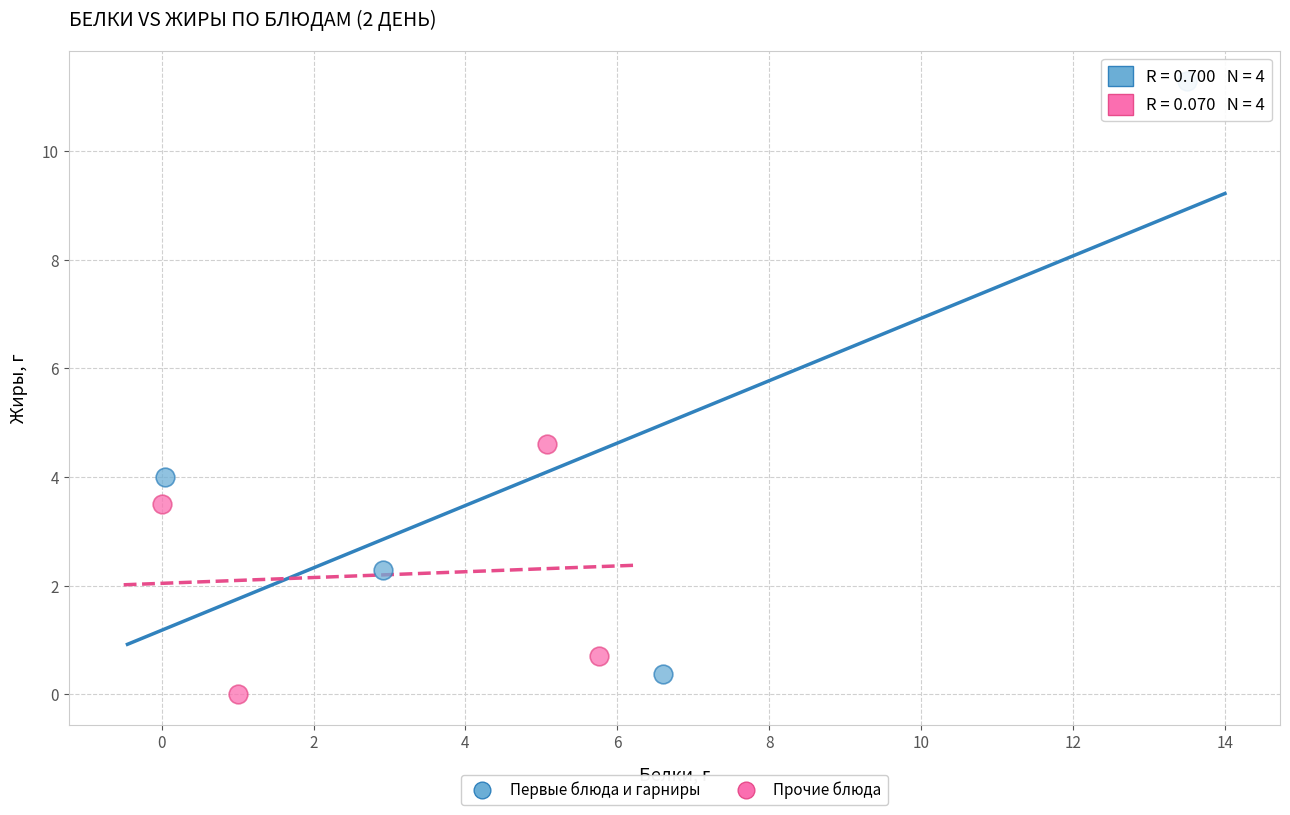

Which series reaches the maximum Y coordinate?

Первые блюда и гарниры